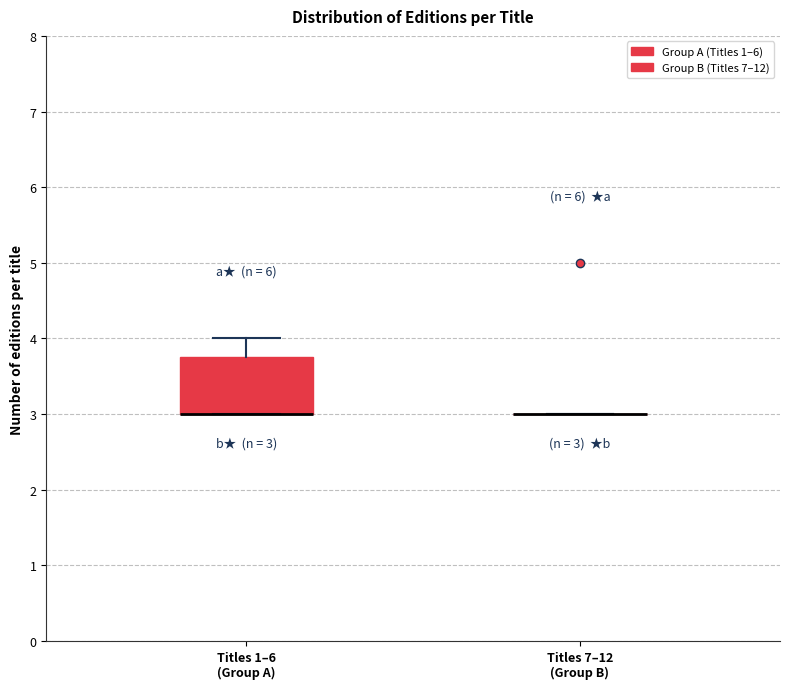

Comparing the boxes themselves (not the whiskers), which one is the tallest?

Titles 1–6 (Group A)